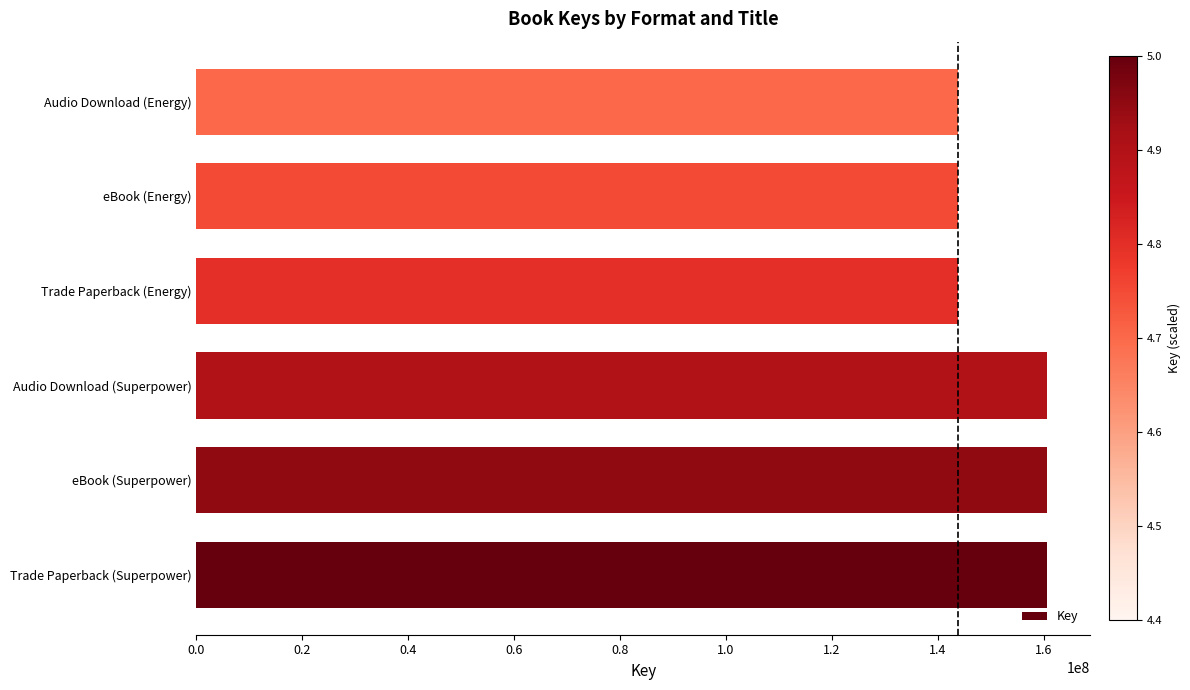

What is the greatest value displayed?

160645004